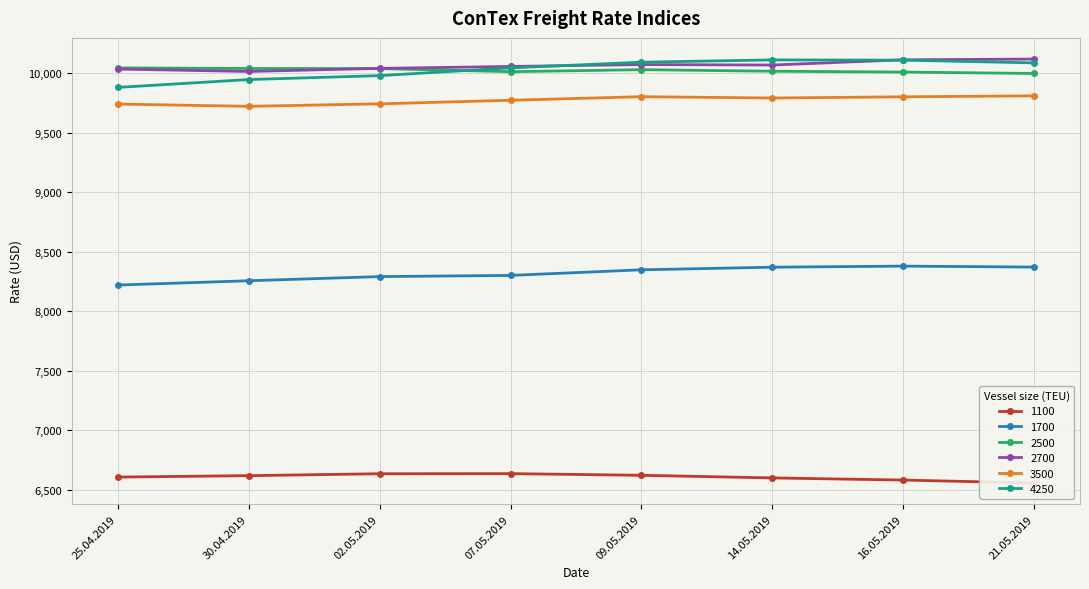

Which series has the largest range (max minus min)?

4250